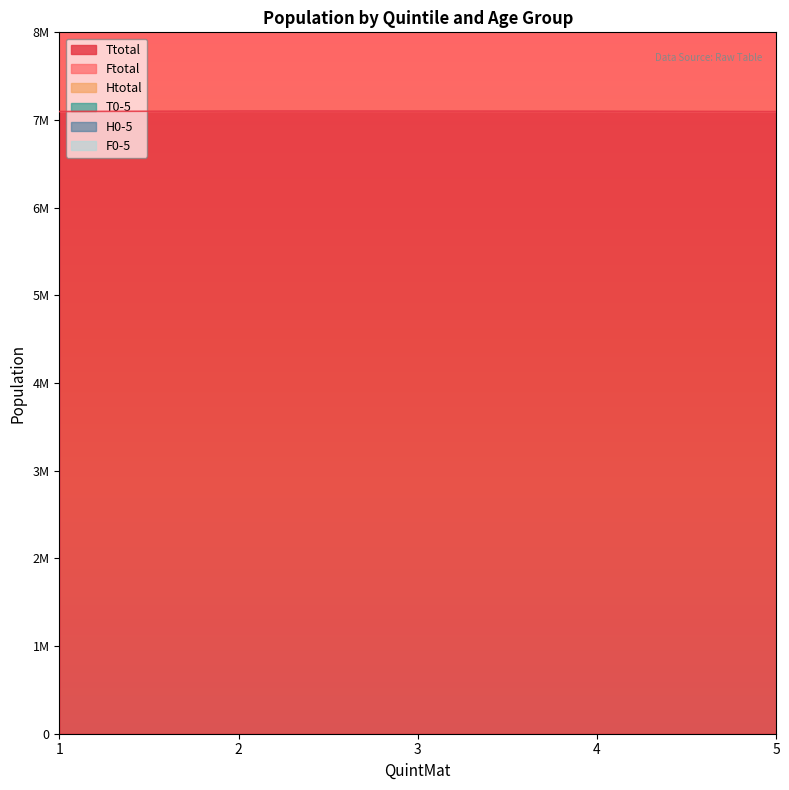

Is it true that Ttotal equals 7100795 at 4?

True